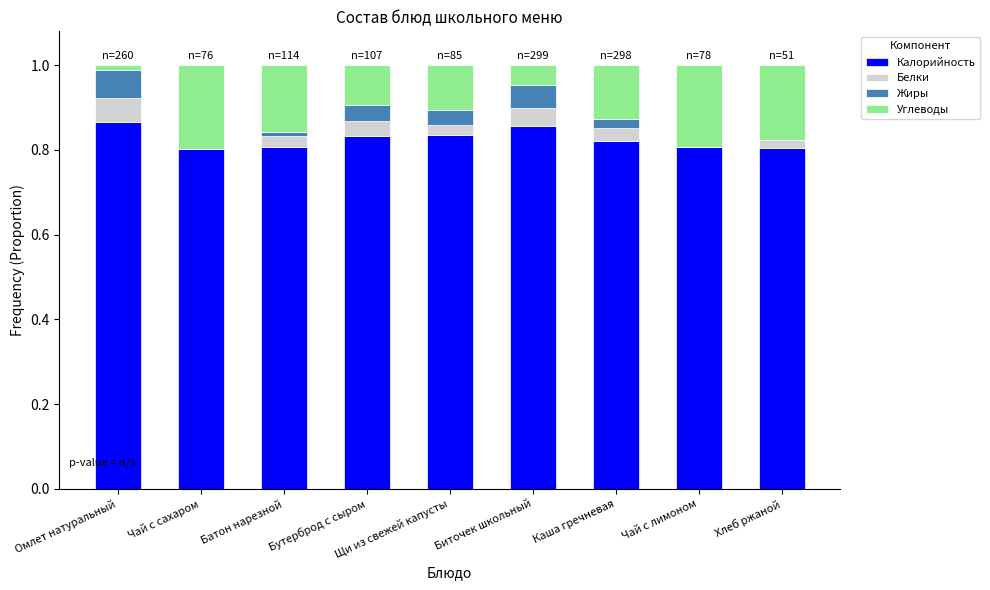

What is the sum of all Калорийность values?

7.4